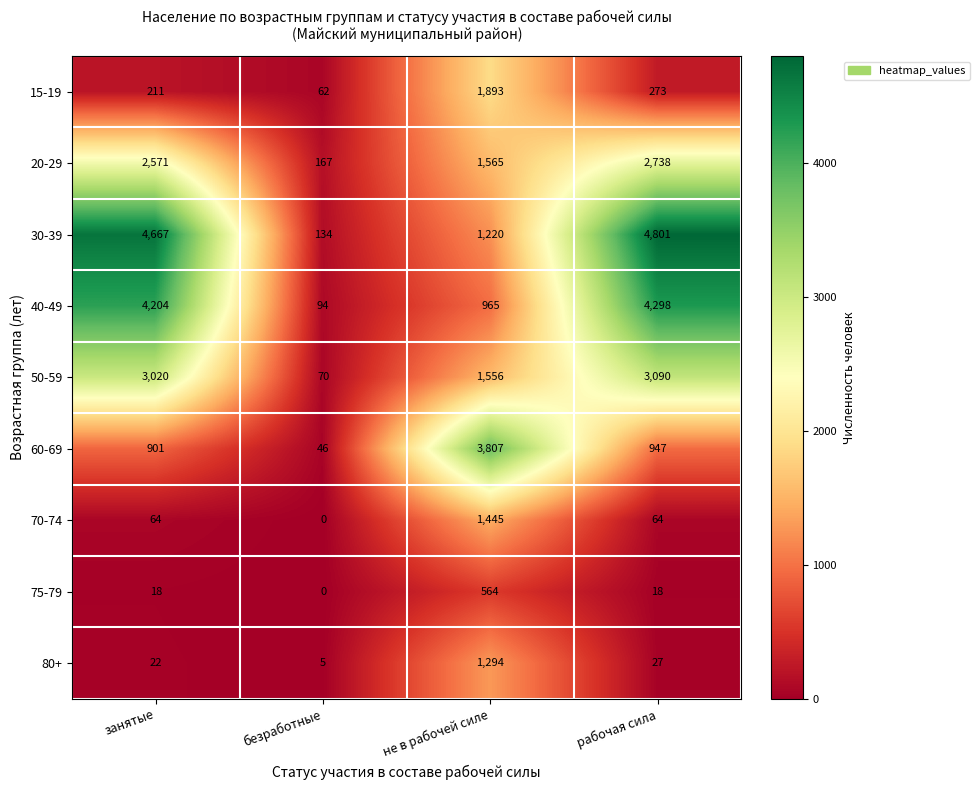

Count the number of categories in the chart.

4